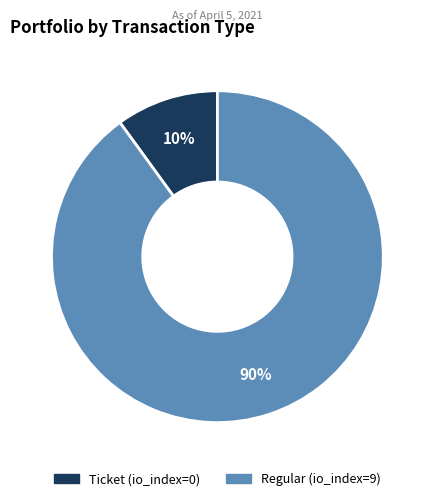

Which slice is the largest?

Regular (io_index=9)